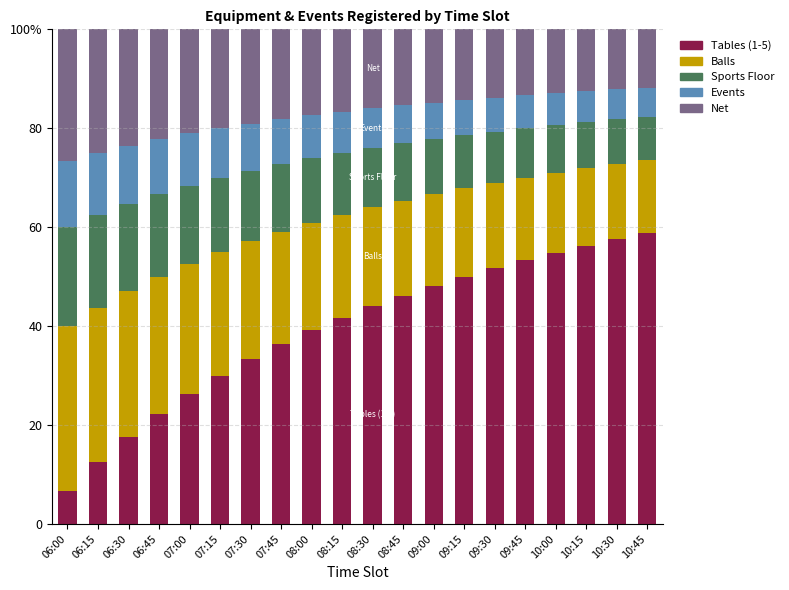

What is the label of the 12th bar from the right?

08:00